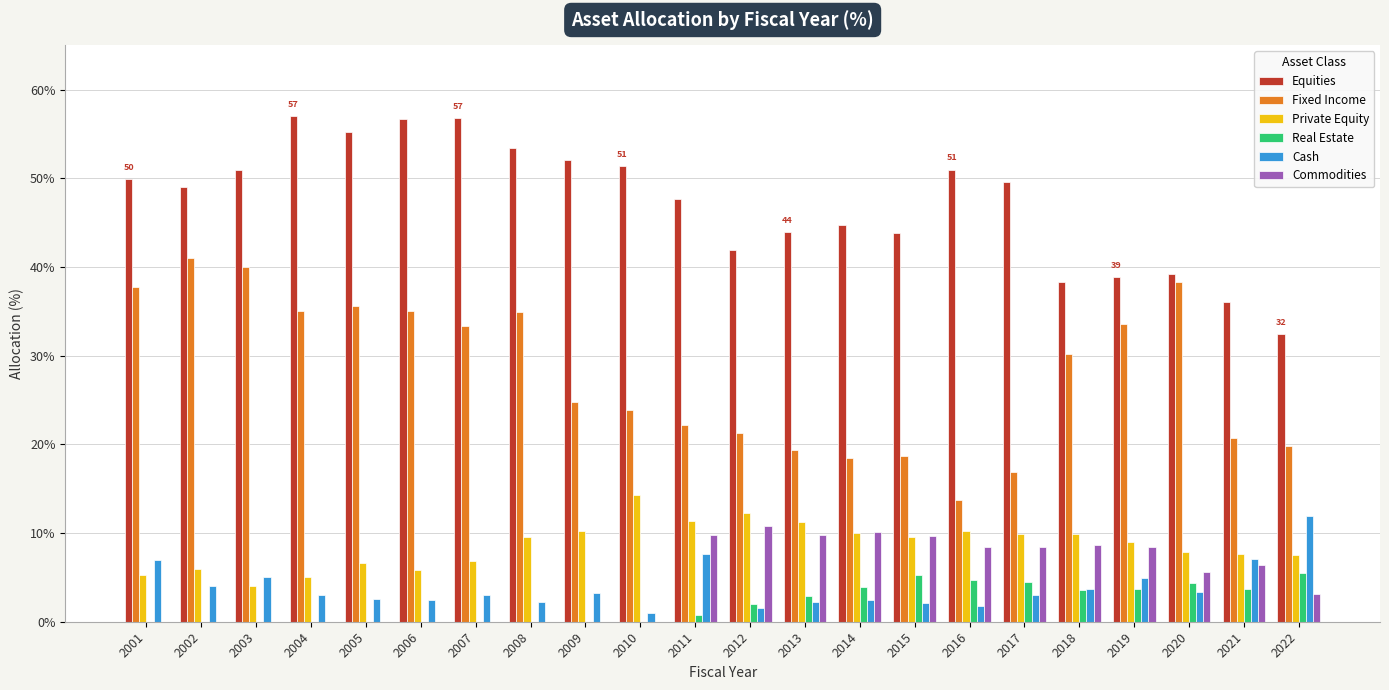

True or false: Fixed Income has a value of 56.5 at 2003.

False